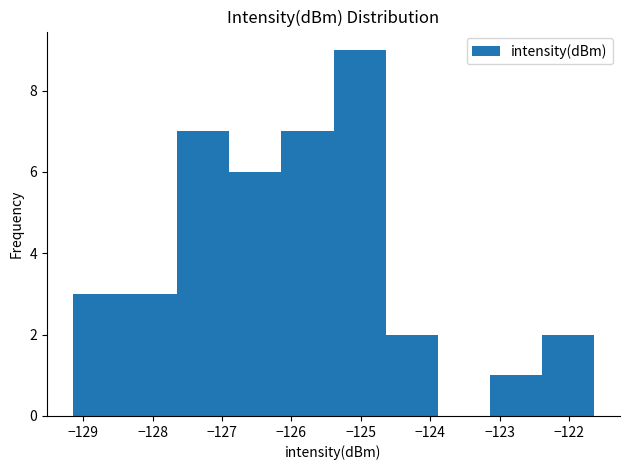

Which range on the x-axis has the tallest bar?

-125.4 to -124.6